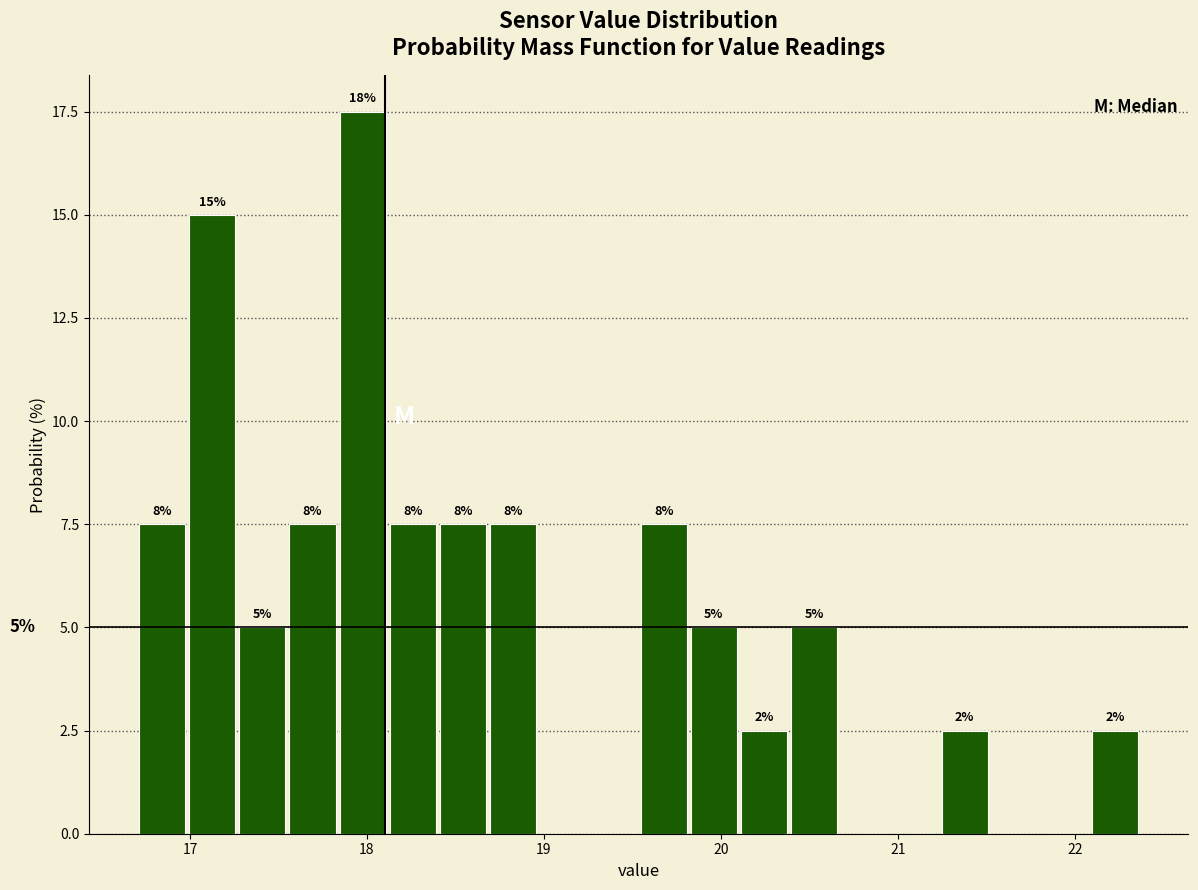

Read against the x-axis, roughly where is the centre of the tallest bar?

18.0